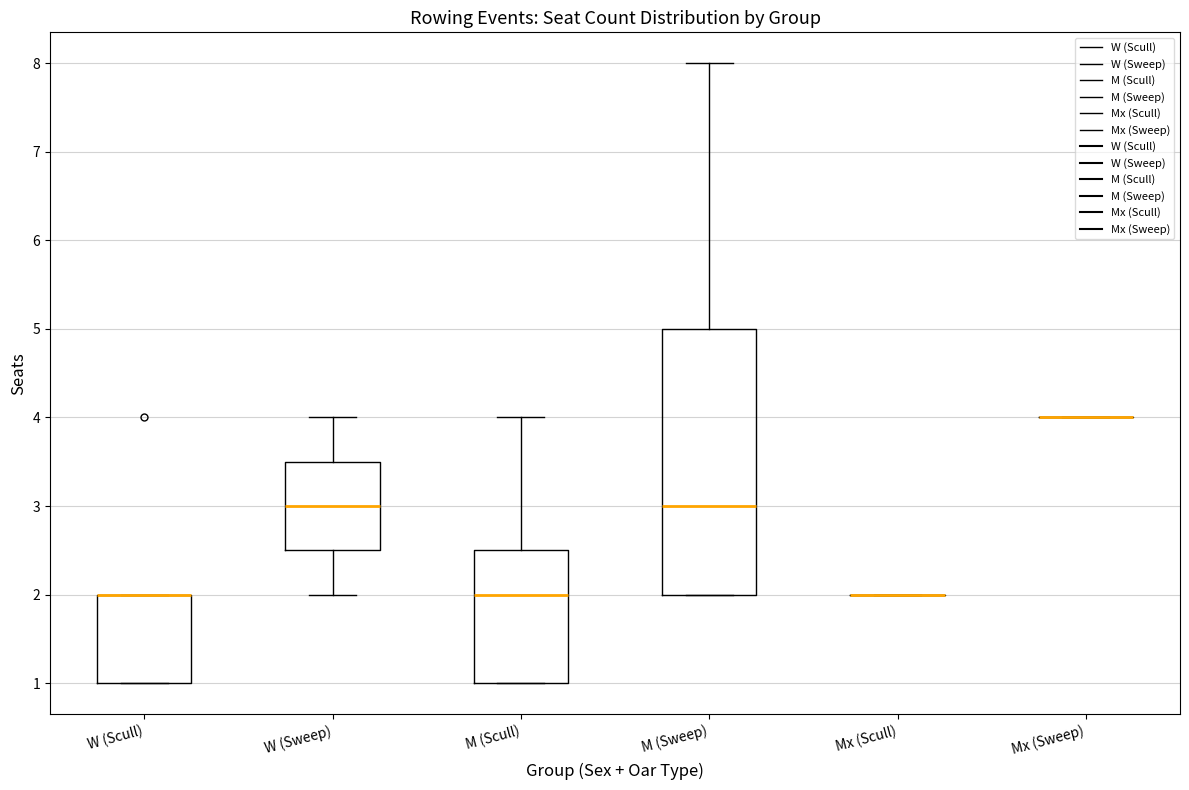

Comparing the boxes themselves (not the whiskers), which one is the tallest?

M (Sweep)